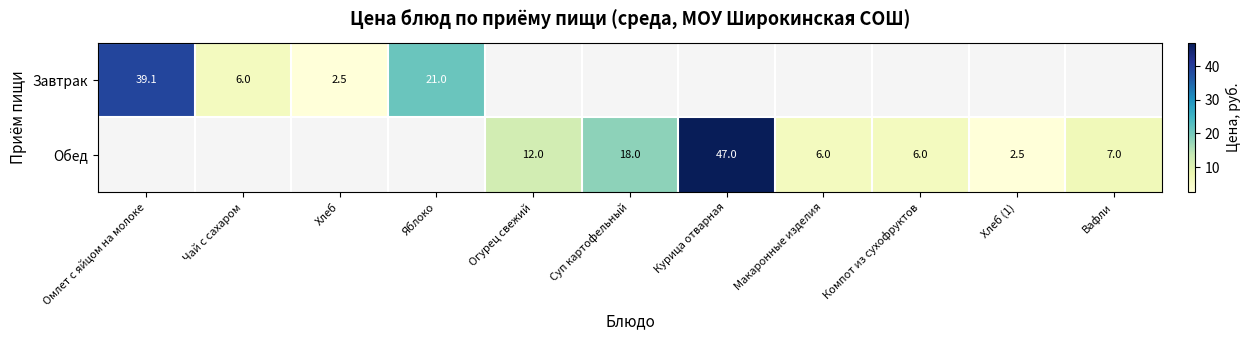

How many distinct data groups are displayed?

2